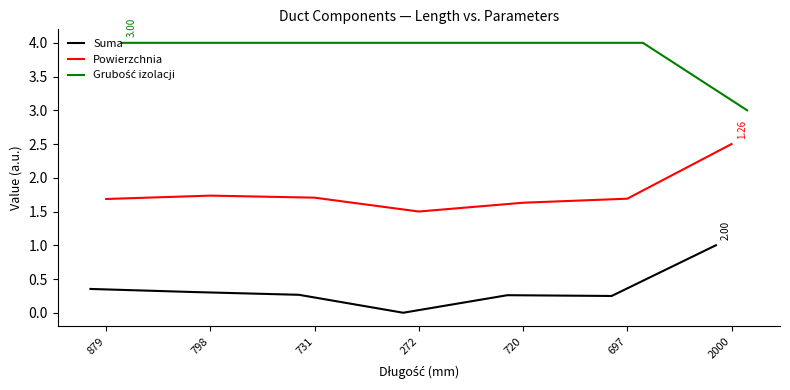

The value of Suma at 720 is 0.1. True or false?

False